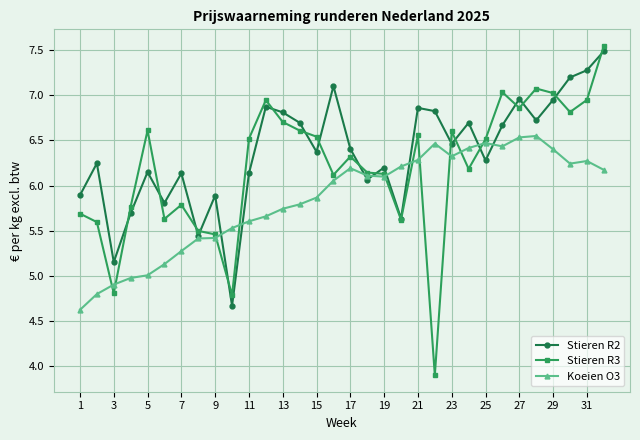

What is the smallest value displayed?

3.9